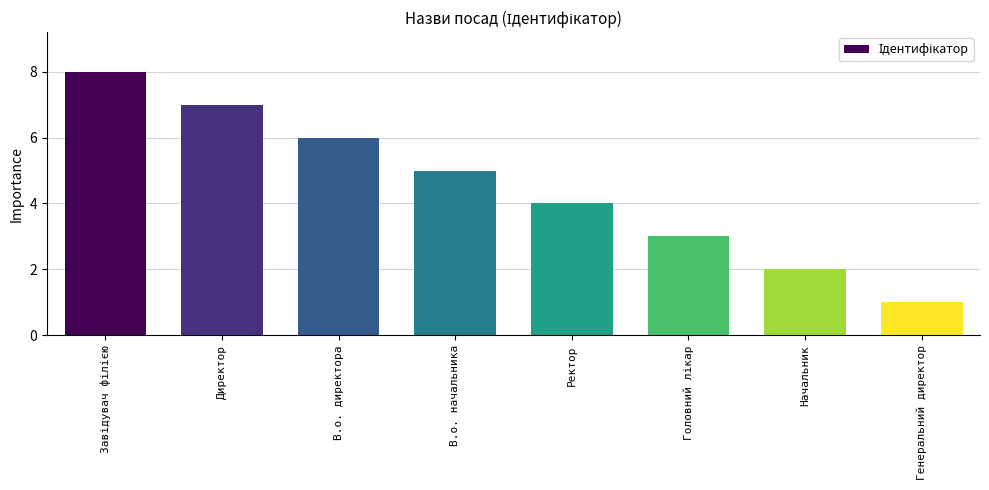

What is the ratio of the value at В.о. директора to the value at Директор?

0.9